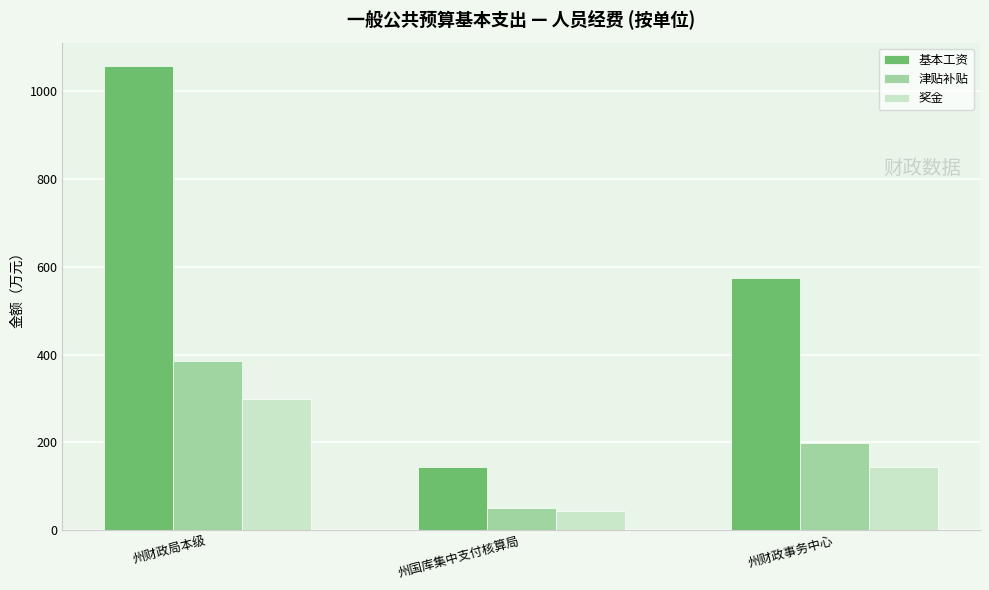

How many groups of bars are there?

3